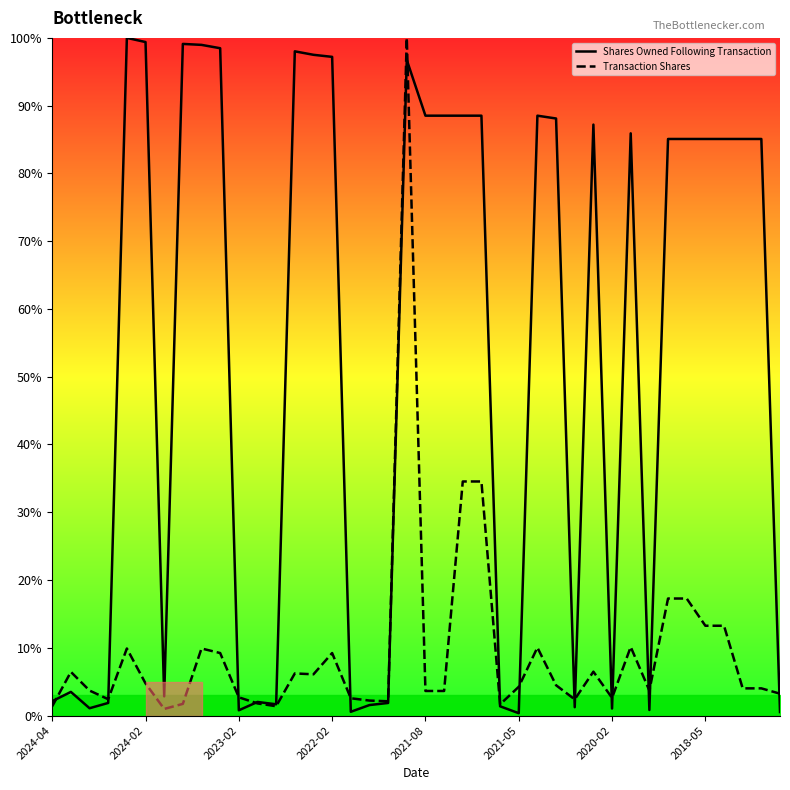

Reading right to left, what are all the values shown in this chart?

Shares Owned Following Transaction: 0.5	85.1	85.1	85.1	85.1	85.1	85.1	0.8	85.9	1.0	87.2	1.2	88.1	88.5	0.3	1.4	88.5	88.5	88.5	88.5	96.7	1.9	1.6	0.6	97.2	97.5	98.0	1.7	2.0	0.8	98.5	99.0	99.1	2.8	99.4	100.0	1.9	1.1	3.5	2.1
Transaction Shares: 3.2	4.0	4.0	13.3	13.3	17.3	17.3	3.7	10.1	2.6	6.5	2.4	4.5	10.0	4.2	1.7	34.5	34.5	3.6	3.6	100.0	2.1	2.2	2.6	9.2	6.1	6.2	1.4	1.8	2.7	9.2	9.9	1.7	1.0	4.8	9.9	2.4	3.7	6.4	1.4